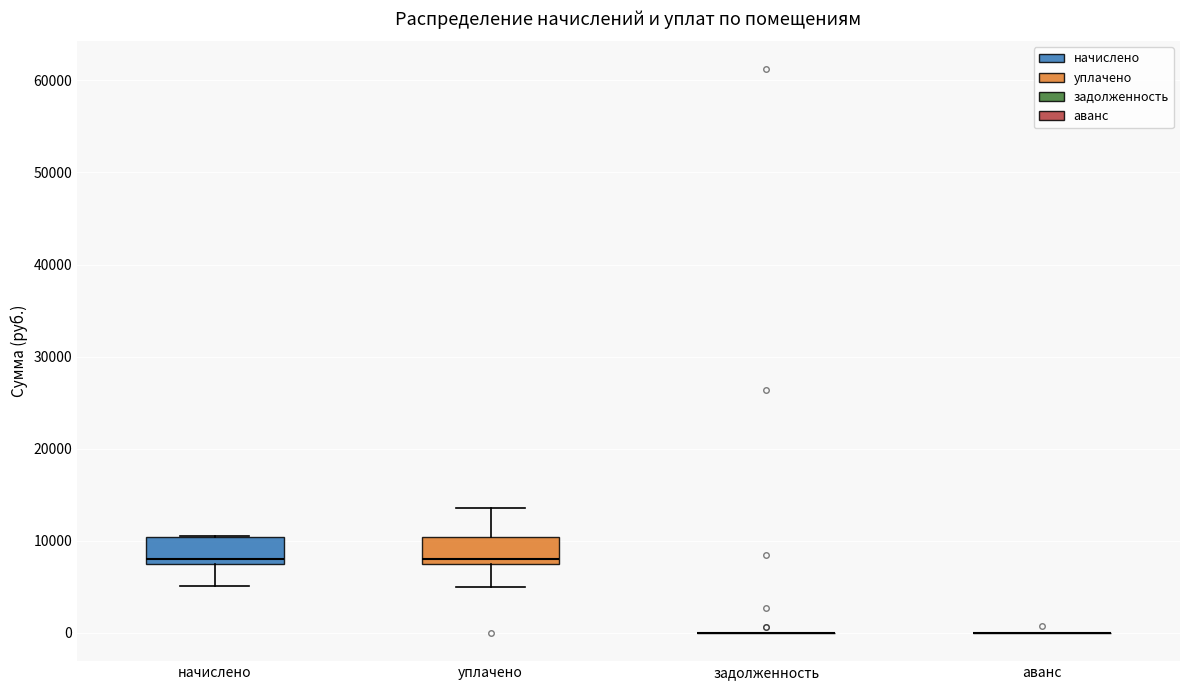

Reading left to right, read every box against the y-axis: the position of its median line, the range the box covers, and the ends of its whiskers. The values are not printed on the chart, so give them approximately, as read against the axis.

начислено: median 8000, box 7000 to 10000, whiskers 5000 to 10000
уплачено: median 8000, box 7000 to 10000, whiskers 5000 to 14000
задолженность: box collapsed to a line at 0, whiskers 0 to 0
аванс: box collapsed to a line at 0, whiskers 0 to 0